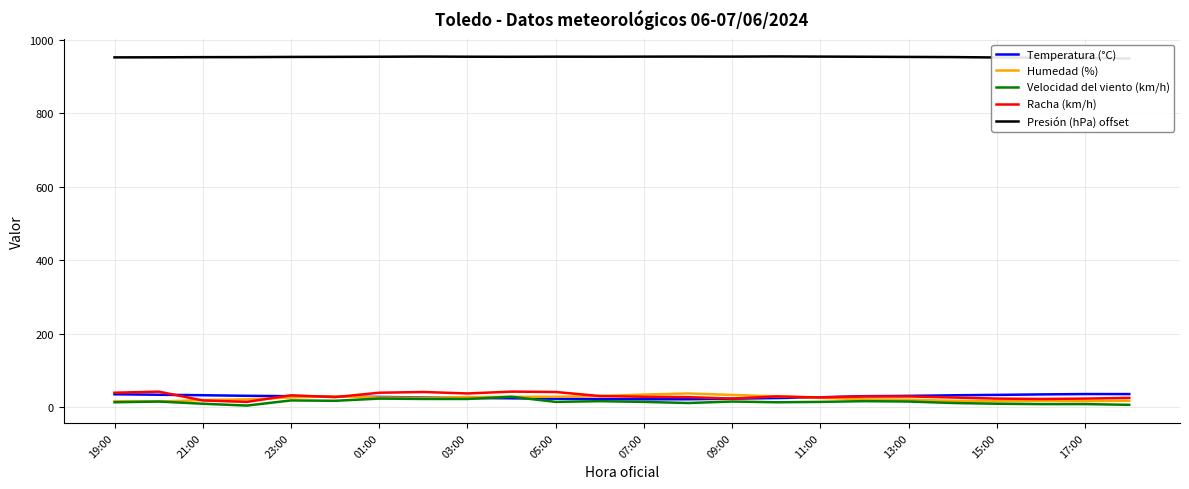

Is it true that Racha (km/h) equals 32.0 at 23:00?

True